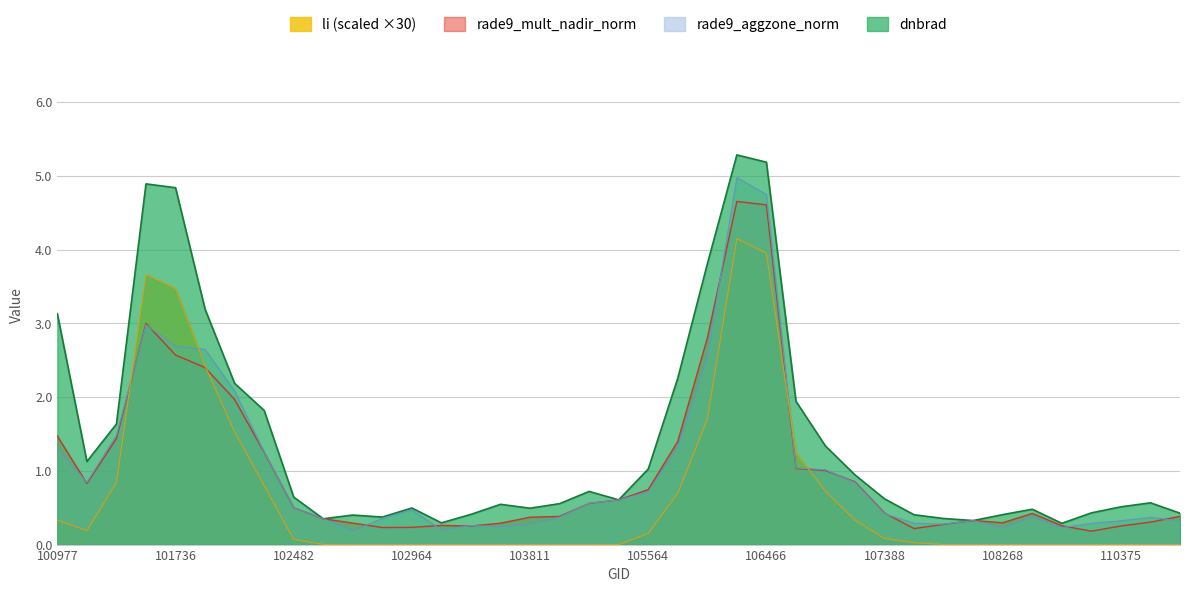

True or false: rade9_mult_nadir_norm has more than 0 interior local peaks.

True